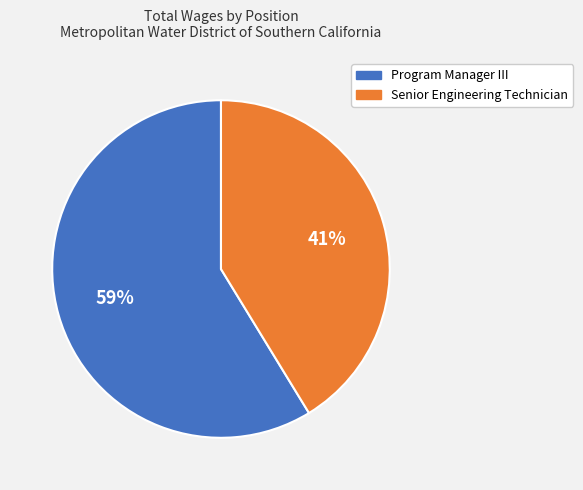

To the nearest percent, what portion does Program Manager III represent?

59%